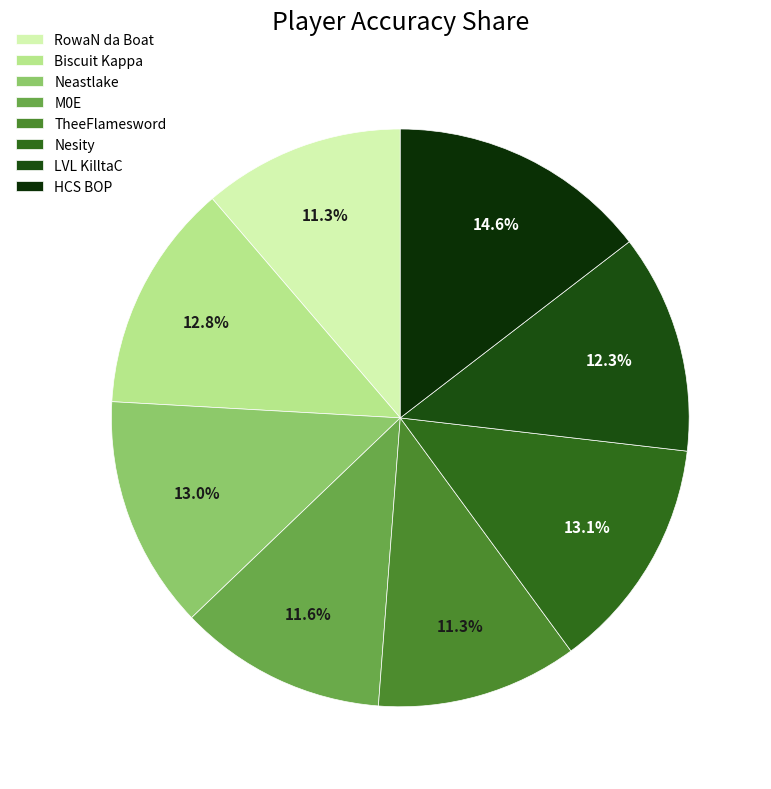

What is the largest slice in the pie chart?

HCS BOP